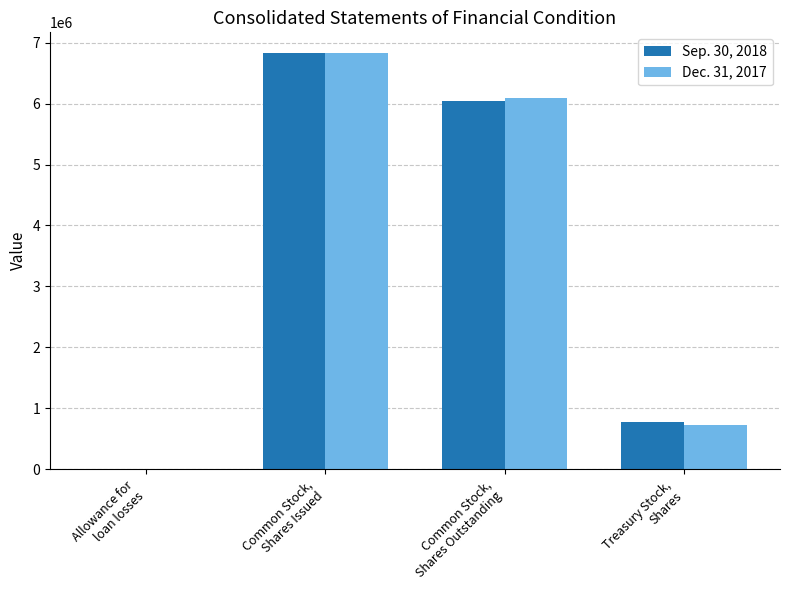

True or false: Dec. 31, 2017 has a value of 6827741 at Common Stock,
Shares Issued.

True